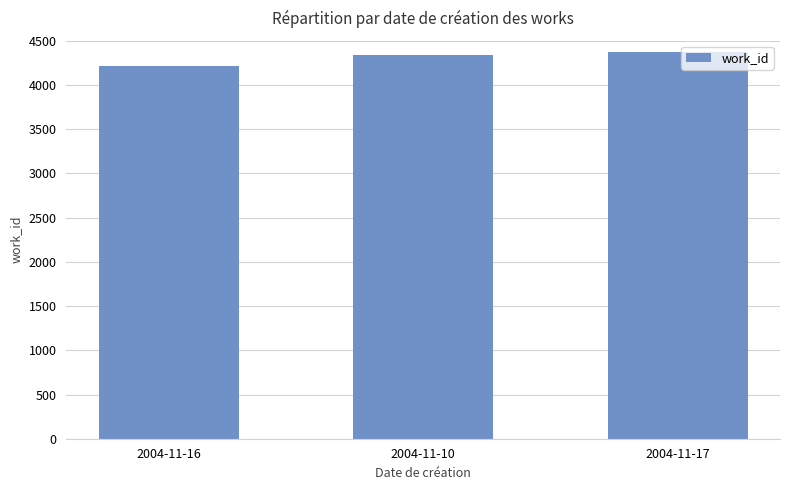

True or false: the data shows 4371 at 2004-11-17.

True